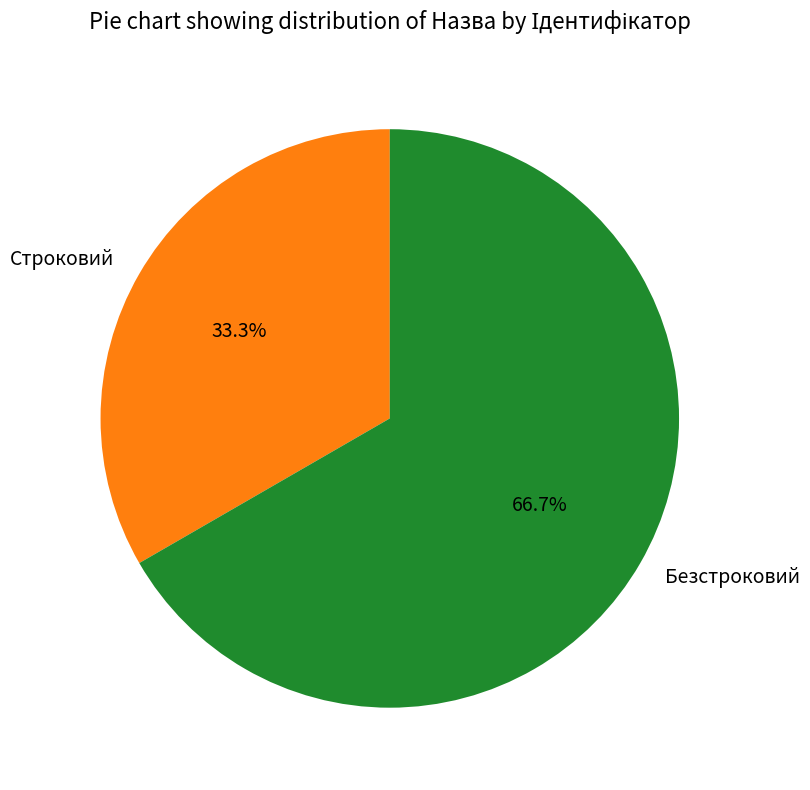

Is the sum of Строковий and Безстроковий greater than half?

Yes